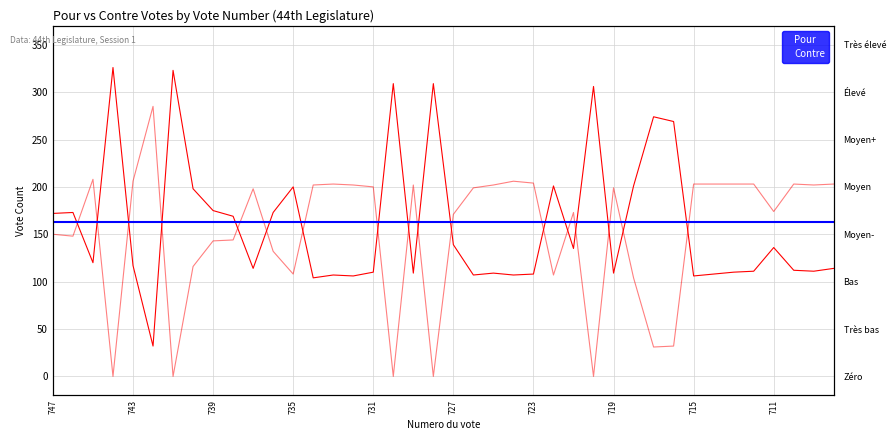

Which series has the largest total across all categories?

Pour